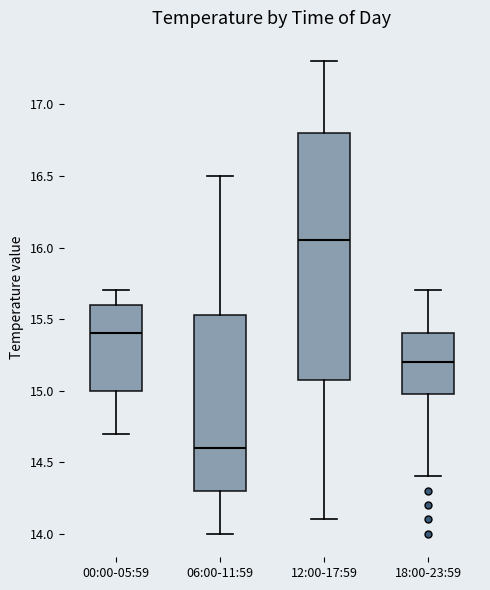

Reading left to right, read every box against the y-axis: the position of its median line, the range the box covers, and the ends of its whiskers. The values are not printed on the chart, so give them approximately, as read against the axis.

00:00-05:59: median 15.40, box 15.00 to 15.60, whiskers 14.70 to 15.70
06:00-11:59: median 14.60, box 14.30 to 15.55, whiskers 14.00 to 16.50
12:00-17:59: median 16.05, box 15.10 to 16.80, whiskers 14.10 to 17.30
18:00-23:59: median 15.20, box 15.00 to 15.40, whiskers 14.40 to 15.70